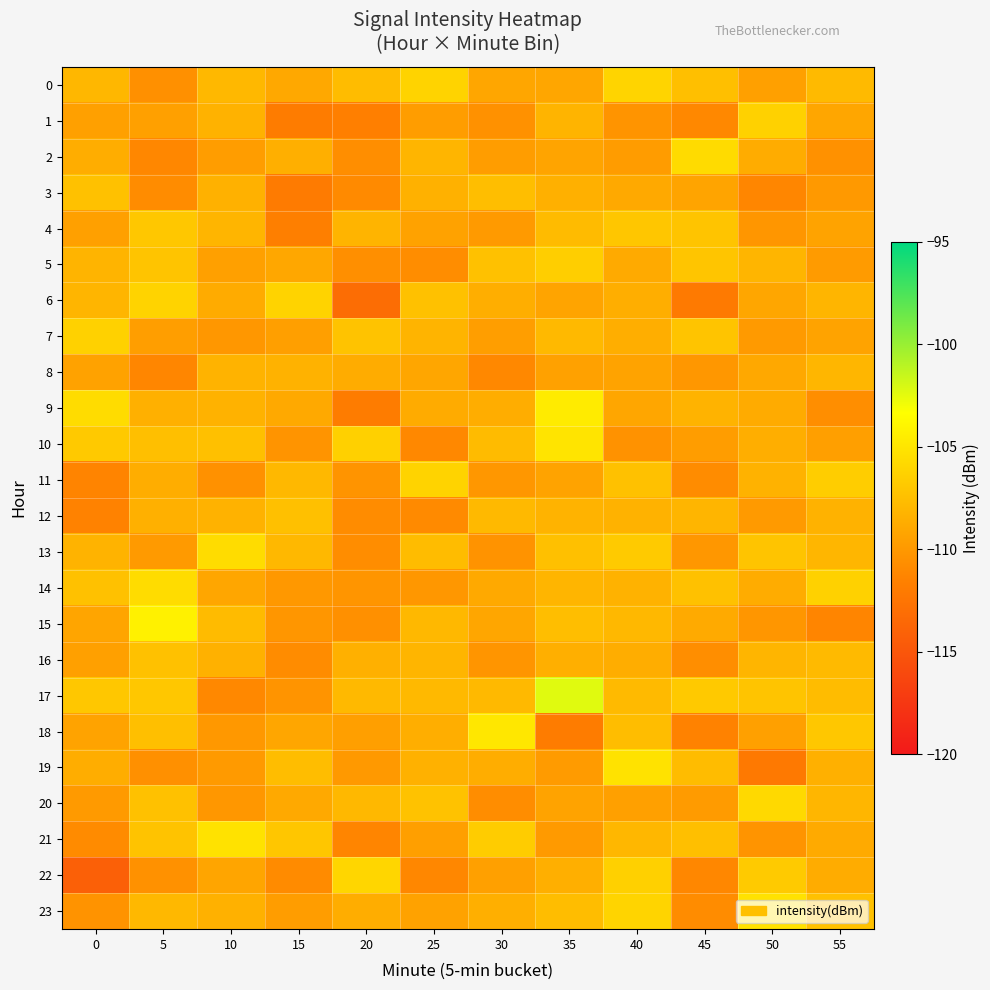

Between 5 and 30, which is larger?

30